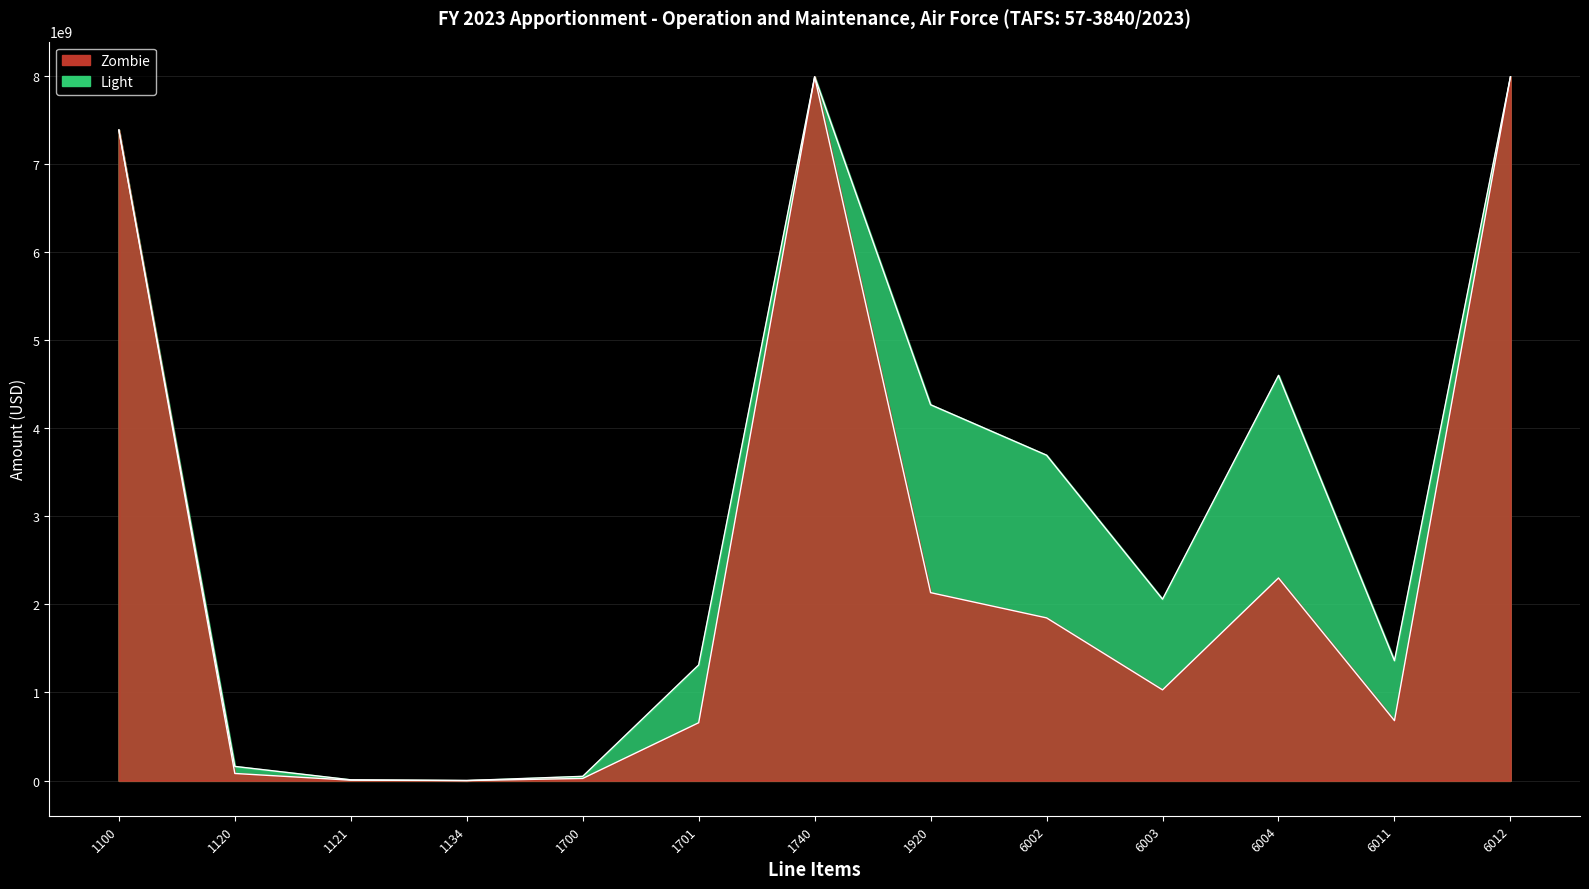

At how many categories does at least one series exceed 7970028735?

2